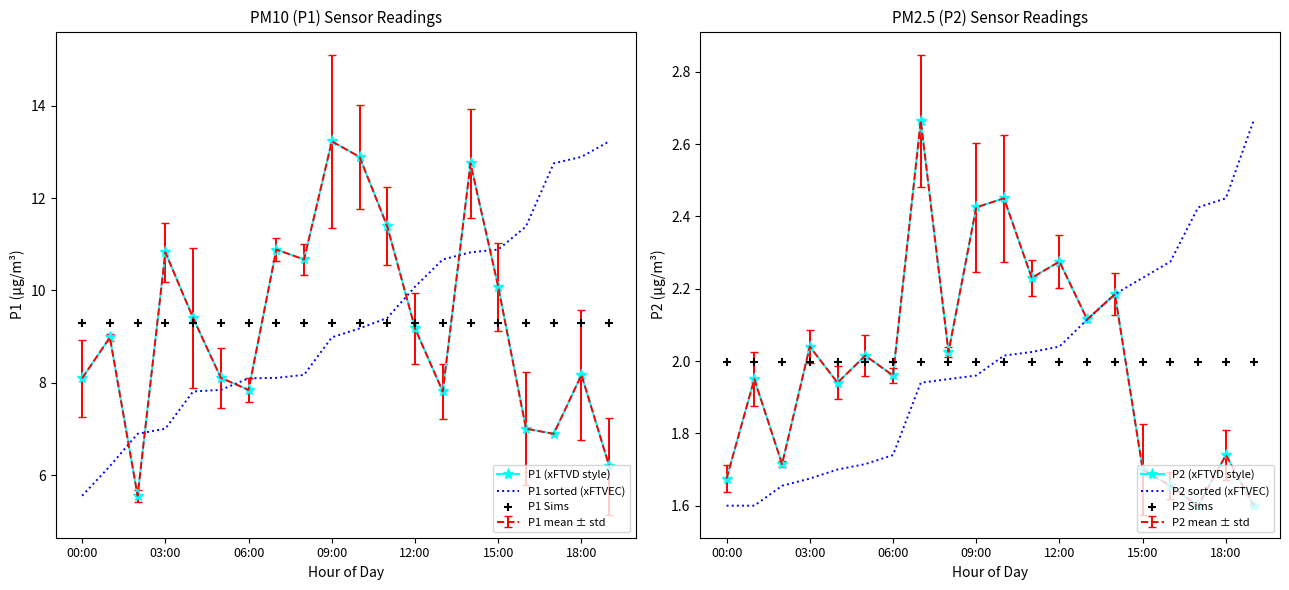

Is the value of P1 sorted (xFTVEC) at 12 greater than the value of P1 (xFTVD style) at 16?

Yes